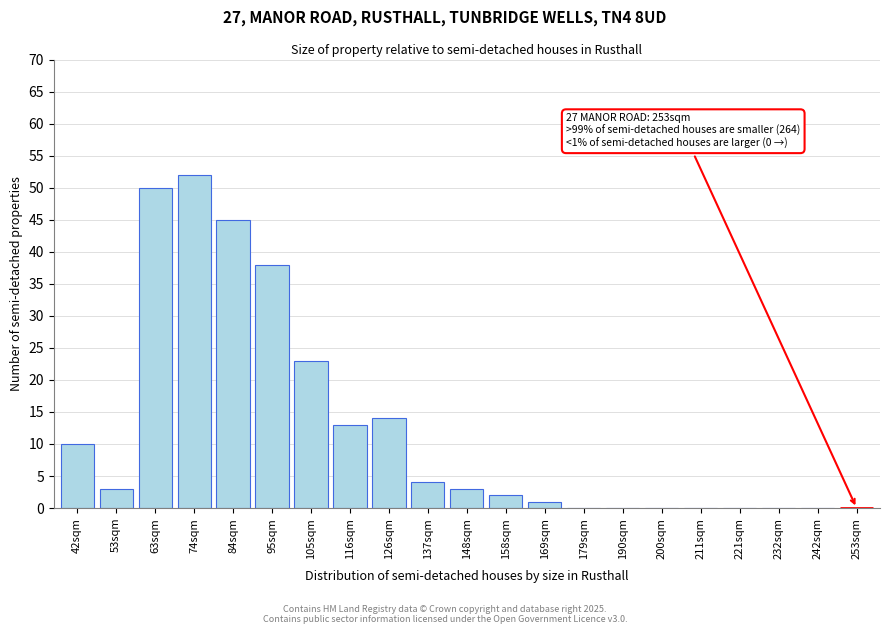

Reading right to left, extract all data points from this chart.

253sqm=0	242sqm=0	232sqm=0	221sqm=0	211sqm=0	200sqm=0	190sqm=0	179sqm=0	169sqm=1	158sqm=2	148sqm=3	137sqm=4	126sqm=14	116sqm=13	105sqm=23	95sqm=38	84sqm=45	74sqm=52	63sqm=50	53sqm=3	42sqm=10